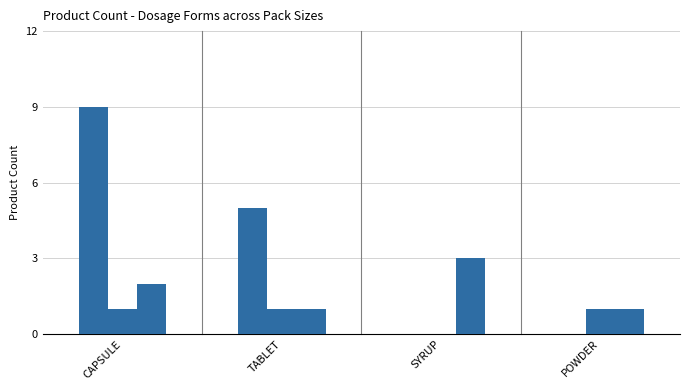

How many groups of bars are there?

4